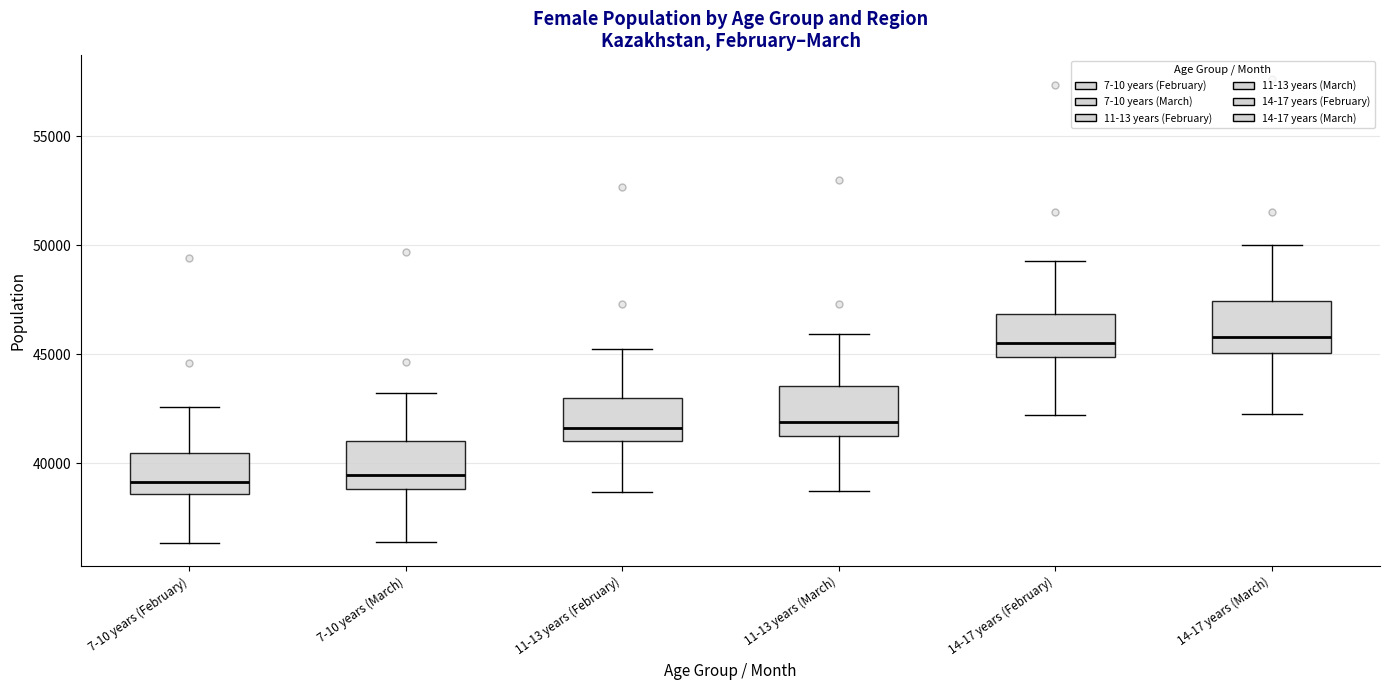

Reading left to right, read every box against the y-axis: the position of its median line, the range the box covers, and the ends of its whiskers. The values are not printed on the chart, so give them approximately, as read against the axis.

7-10 years (February): median 39000, box 38500 to 40500, whiskers 36500 to 42500
7-10 years (March): median 39500, box 39000 to 41000, whiskers 36500 to 43000
11-13 years (February): median 41500, box 41000 to 43000, whiskers 38500 to 45500
11-13 years (March): median 42000, box 41500 to 43500, whiskers 38500 to 46000
14-17 years (February): median 45500, box 45000 to 47000, whiskers 42000 to 49500
14-17 years (March): median 46000, box 45000 to 47500, whiskers 42500 to 50000